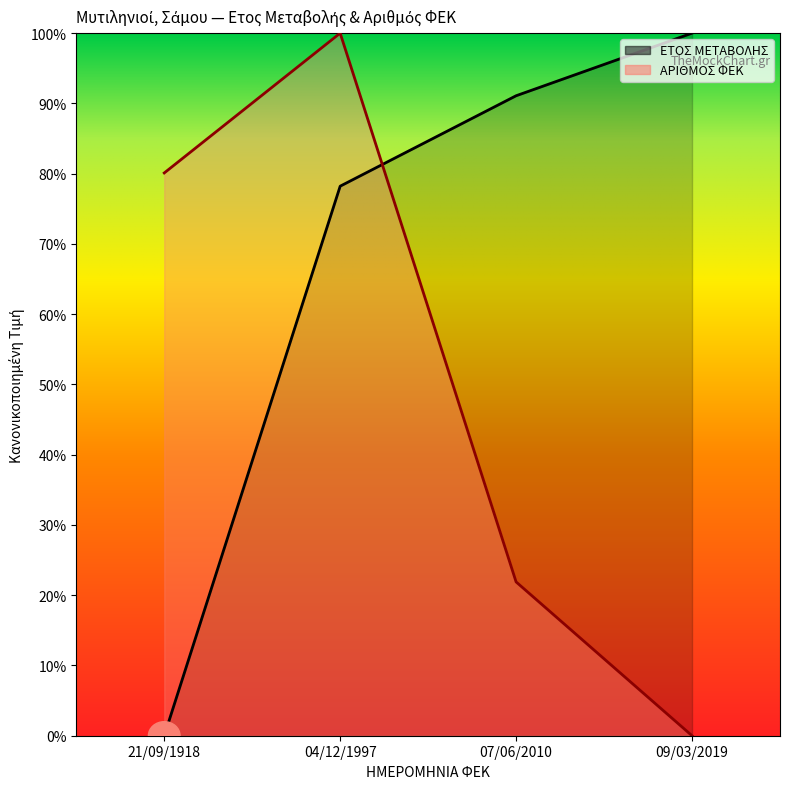

Which category has the lowest value across all series?

21/09/1918